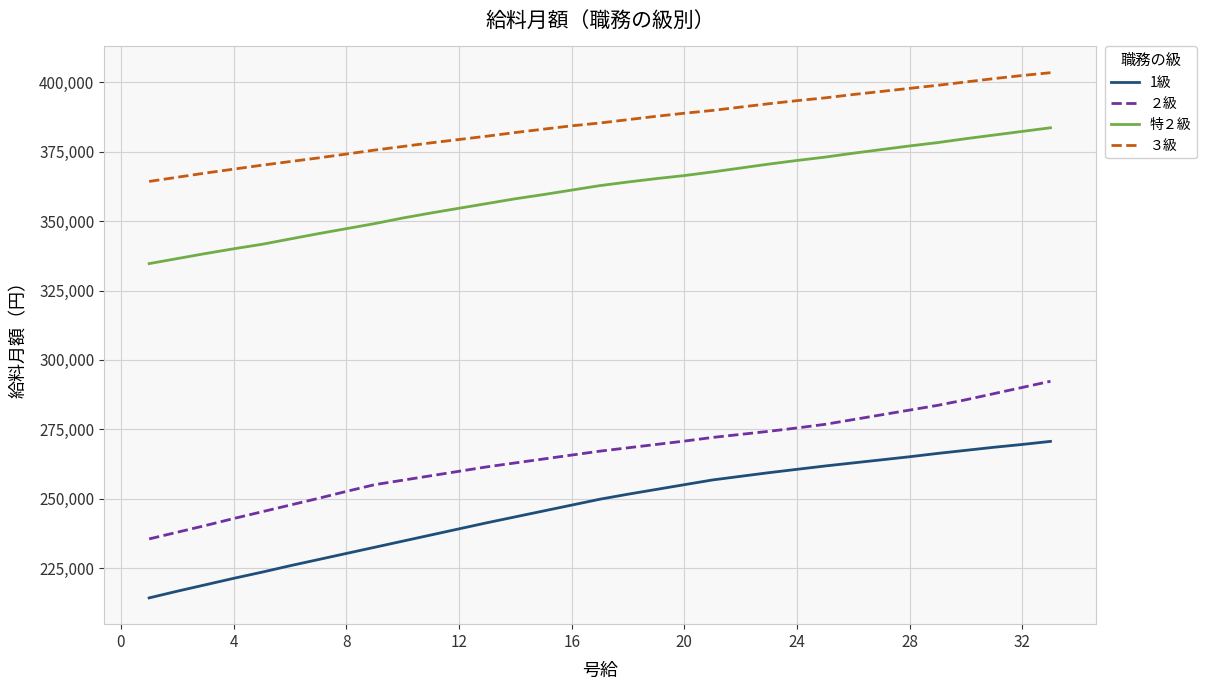

What is the difference between the maximum and minimum values in the 特２級 series?

48921